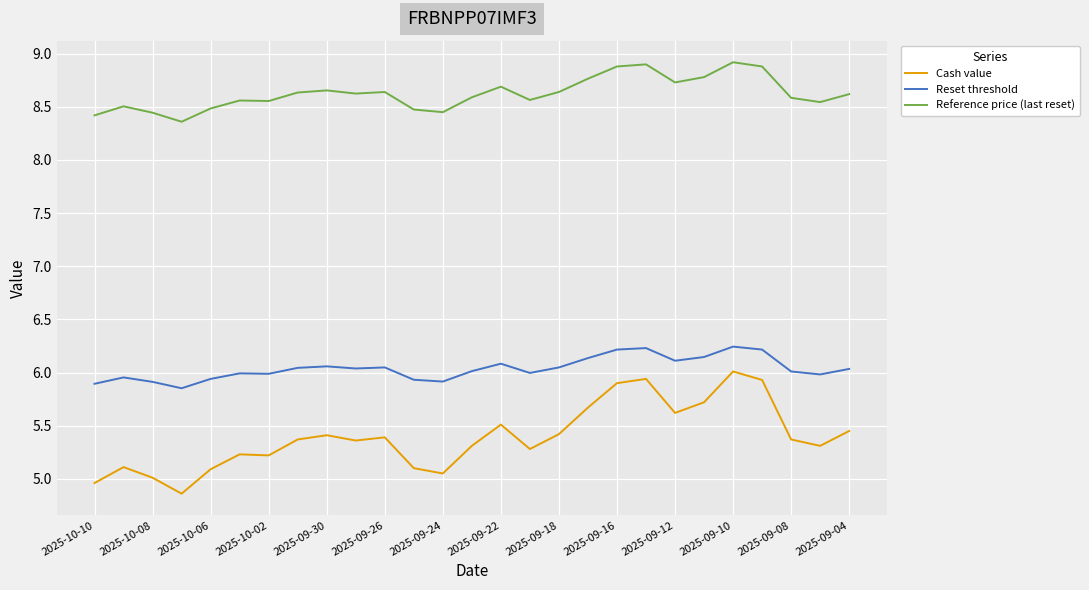

Which series has the widest spread of values?

Cash value